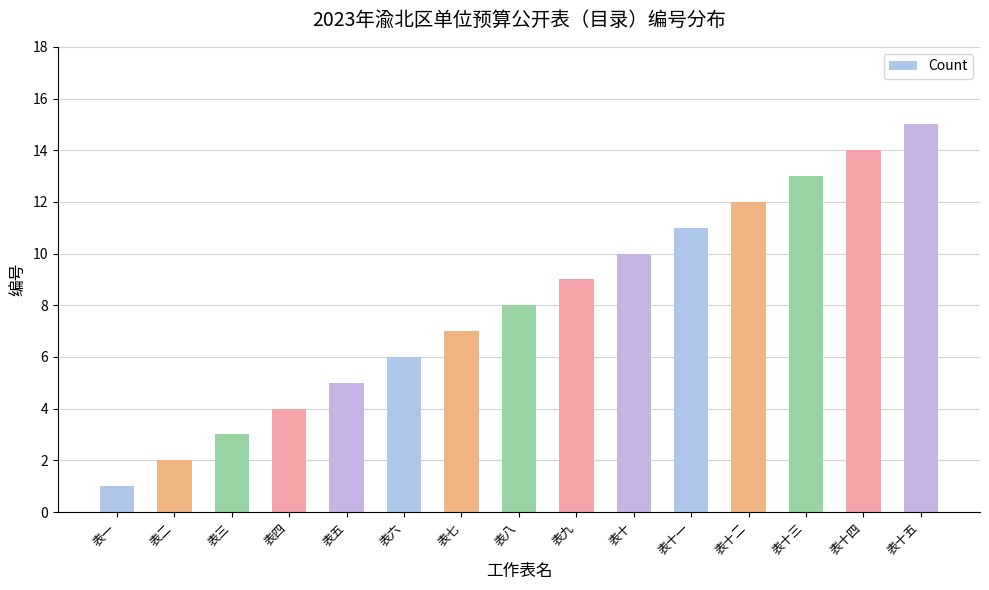

Which label corresponds to the largest value in the chart?

表十五